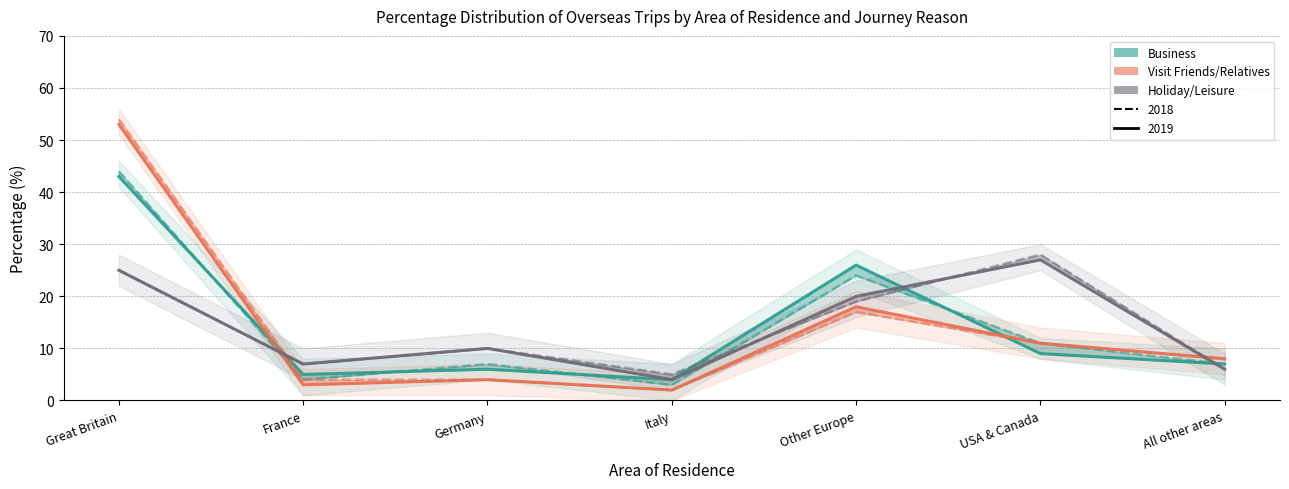

Reading left to right, transcribe all the data shown in this chart.

Business 2018: Great Britain=44	France=4	Germany=7	Italy=3	Other Europe=24	USA & Canada=11	All other areas=7
Business 2019: Great Britain=43	France=5	Germany=6	Italy=4	Other Europe=26	USA & Canada=9	All other areas=7
Visit Friends/Relatives 2018: Great Britain=54	France=4	Germany=4	Italy=2	Other Europe=17	USA & Canada=11	All other areas=8
Visit Friends/Relatives 2019: Great Britain=53	France=3	Germany=4	Italy=2	Other Europe=18	USA & Canada=11	All other areas=8
Holiday/Leisure 2018: Great Britain=25	France=7	Germany=10	Italy=5	Other Europe=19	USA & Canada=28	All other areas=6
Holiday/Leisure 2019: Great Britain=25	France=7	Germany=10	Italy=4	Other Europe=20	USA & Canada=27	All other areas=6